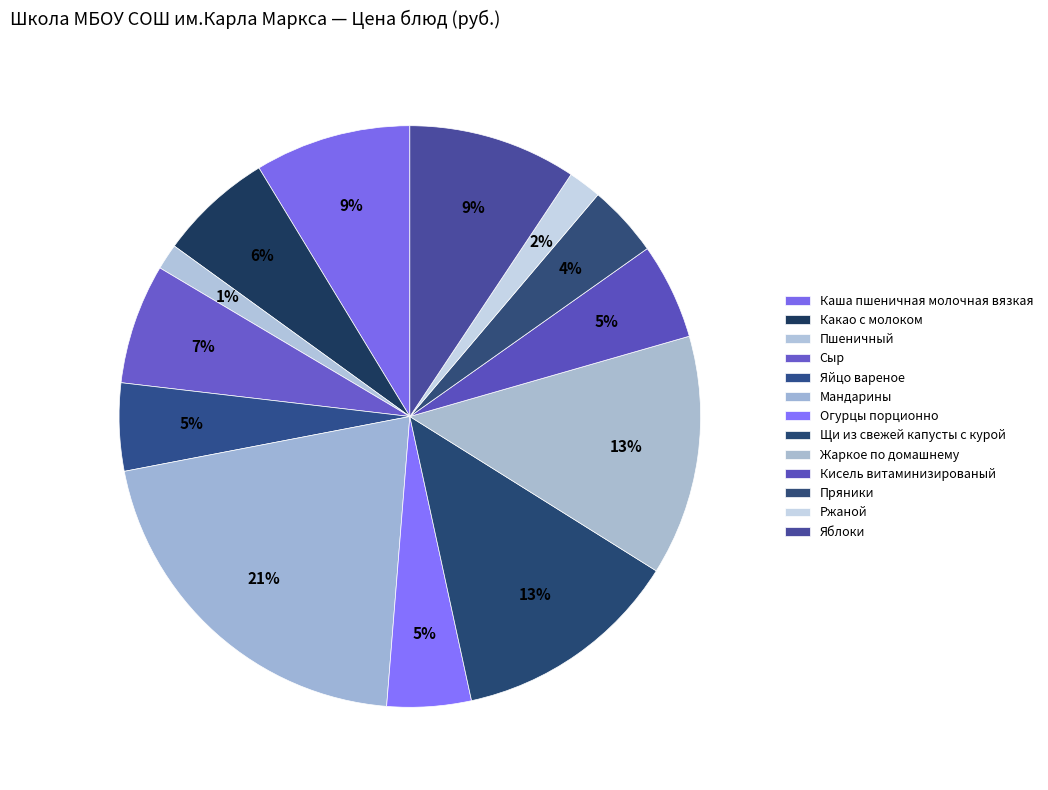

What is the ratio of the value at Ржаной to the value at Яйцо вареное?

0.4